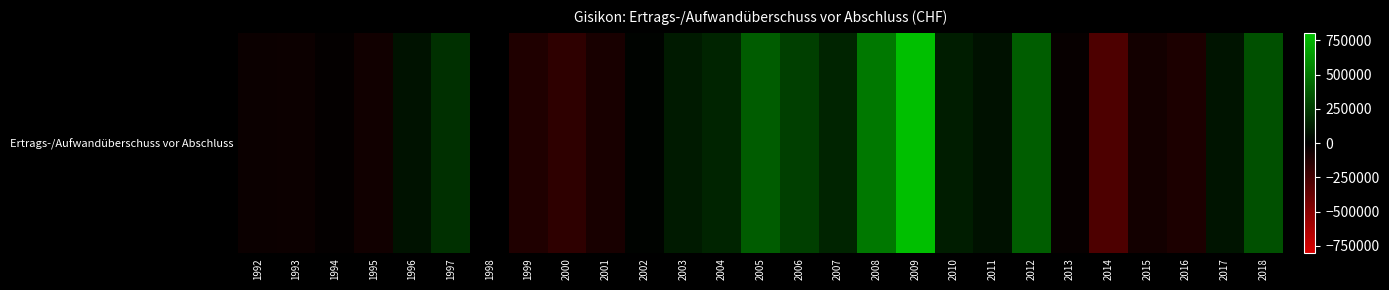

List the labels in order of value, largest first.

2009, 2008, 2012, 2005, 2018, 2006, 1997, 2004, 2007, 2010, 2003, 2017, 1996, 2011, 2002, 1998, 1994, 2013, 1992, 1993, 1995, 2015, 2001, 2016, 1999, 2000, 2014